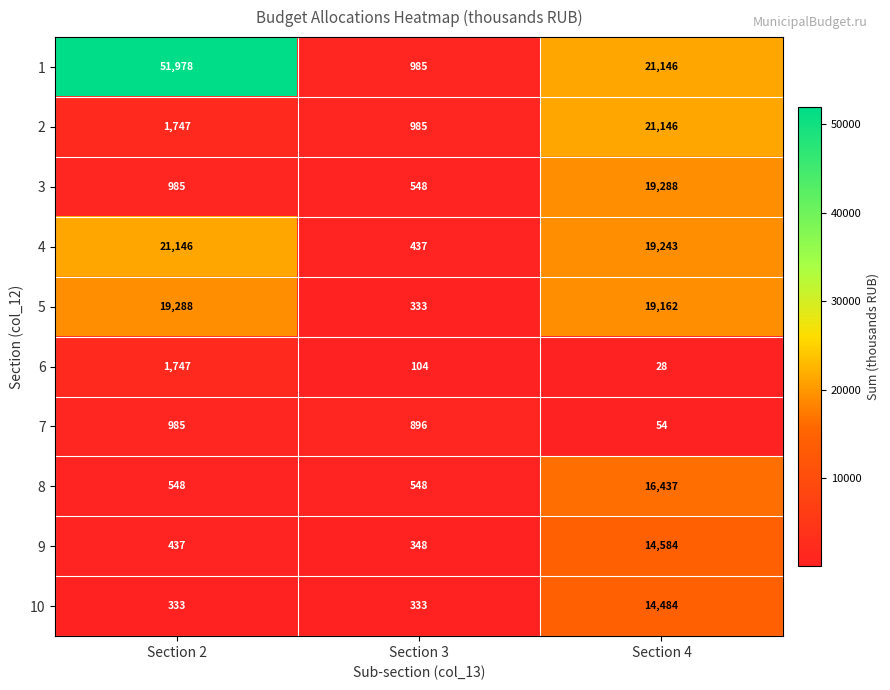

What is the total value across all series at Section 4?

145572